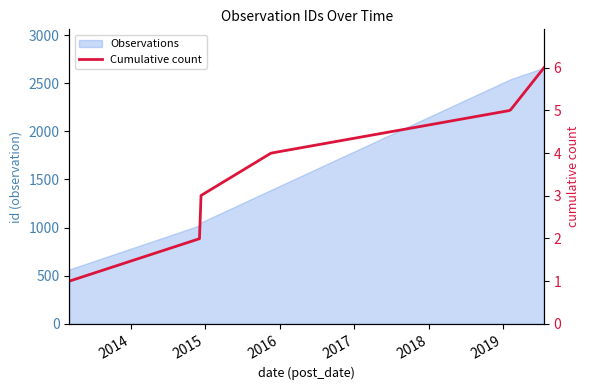

Which label corresponds to the smallest value in the chart?

2013-03-05